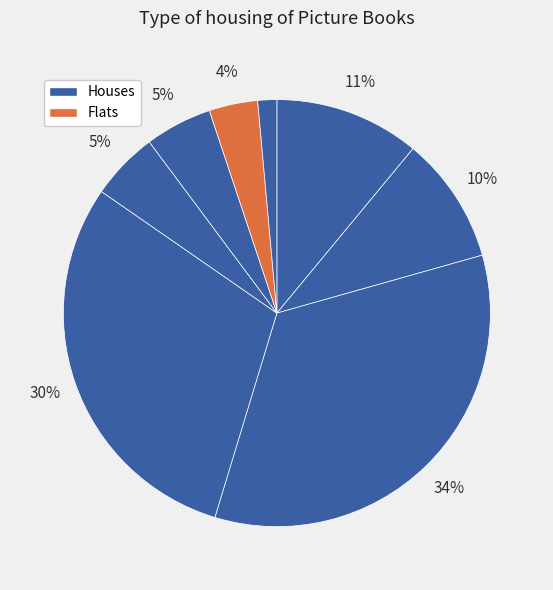

To the nearest percent, what is the difference between the largest and smallest slice percentages?

33%